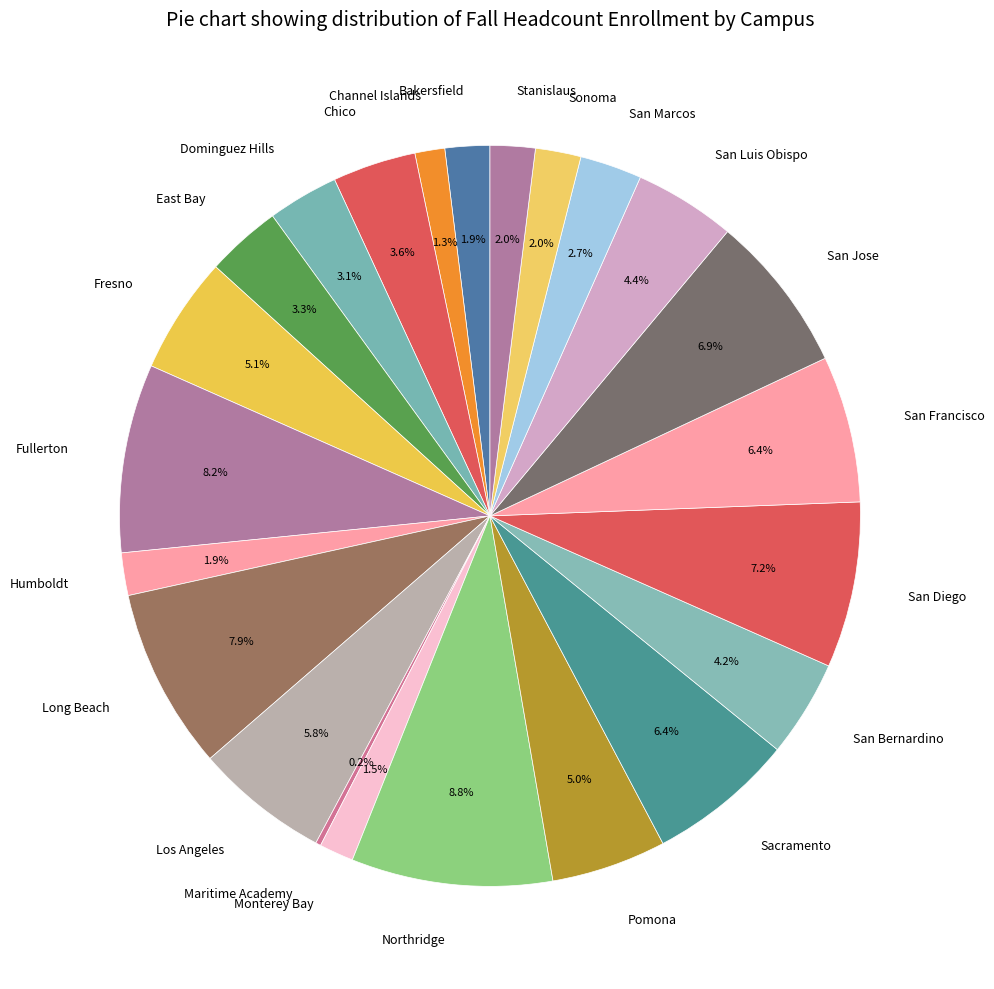

Which category has the biggest portion of the pie?

Northridge